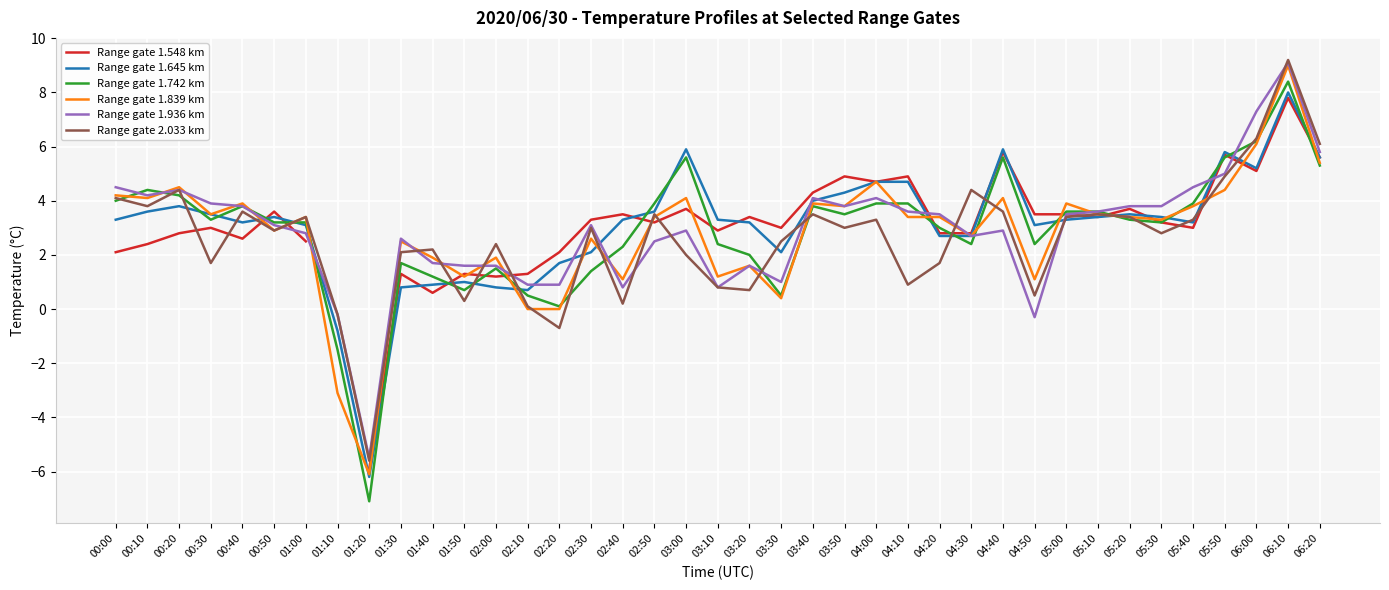

How many data points in Range gate 1.645 km are less than 3?

12